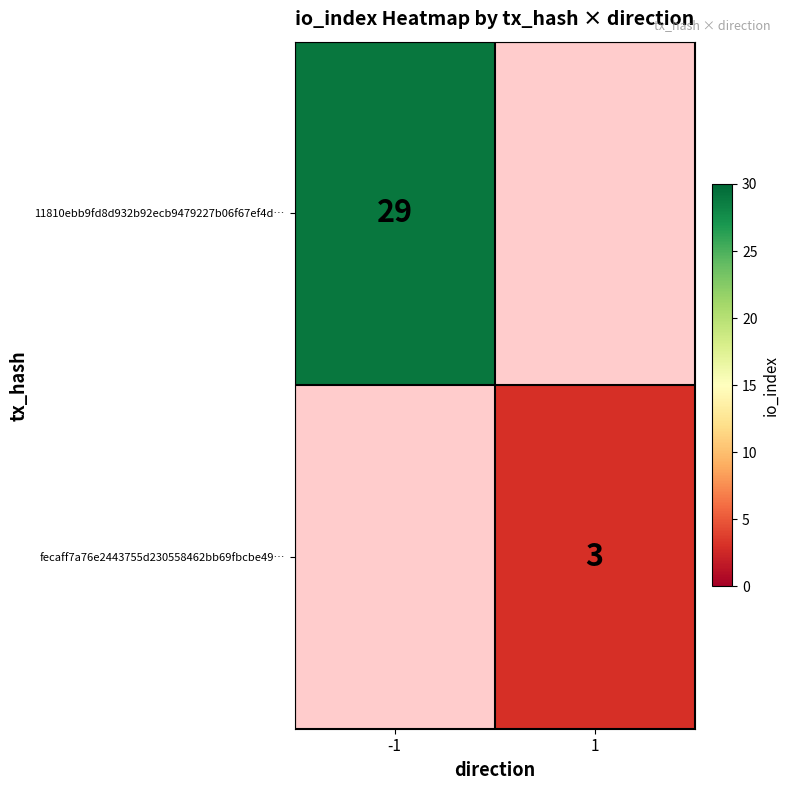

The value of 11810ebb9fd8d932b92ecb9479227b06f67ef4d… at -1 is 46. True or false?

False